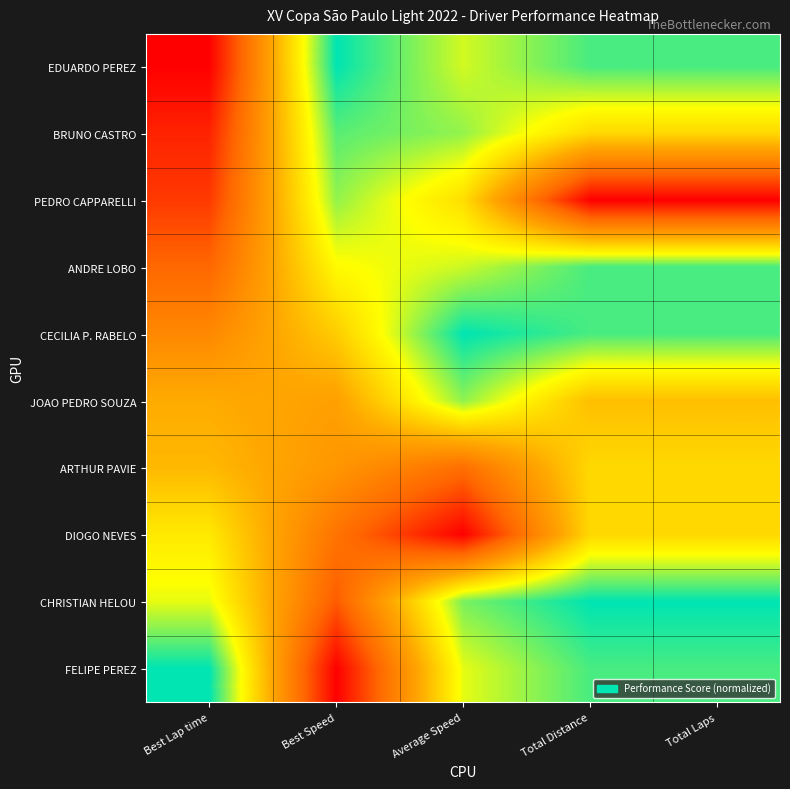

List the labels in order of FELIPE PEREZ value, largest first.

Best Lap time, Total Laps, Total Distance, Average Speed, Best Speed